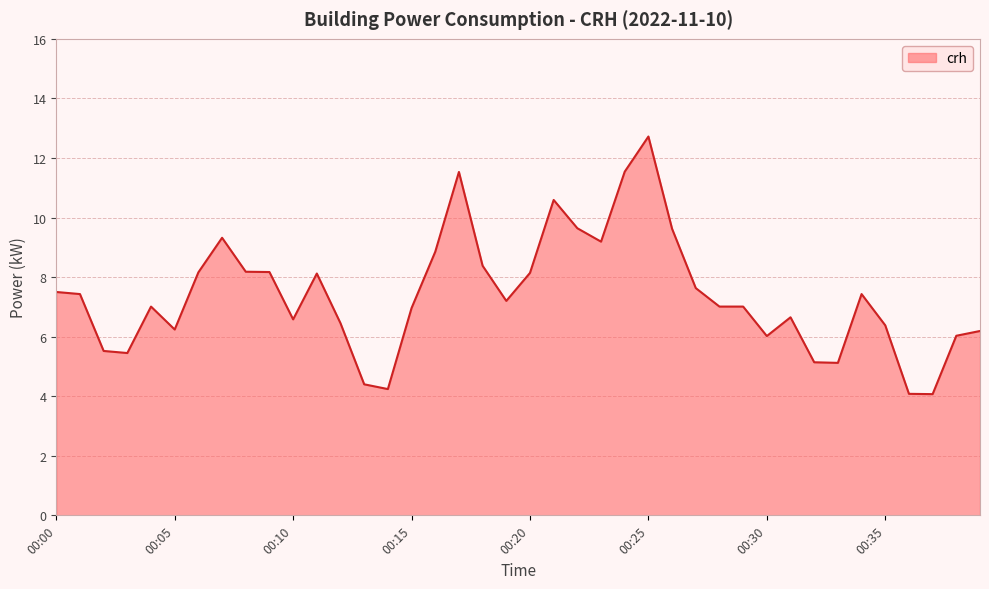

What is the maximum value shown in the chart?

12.7